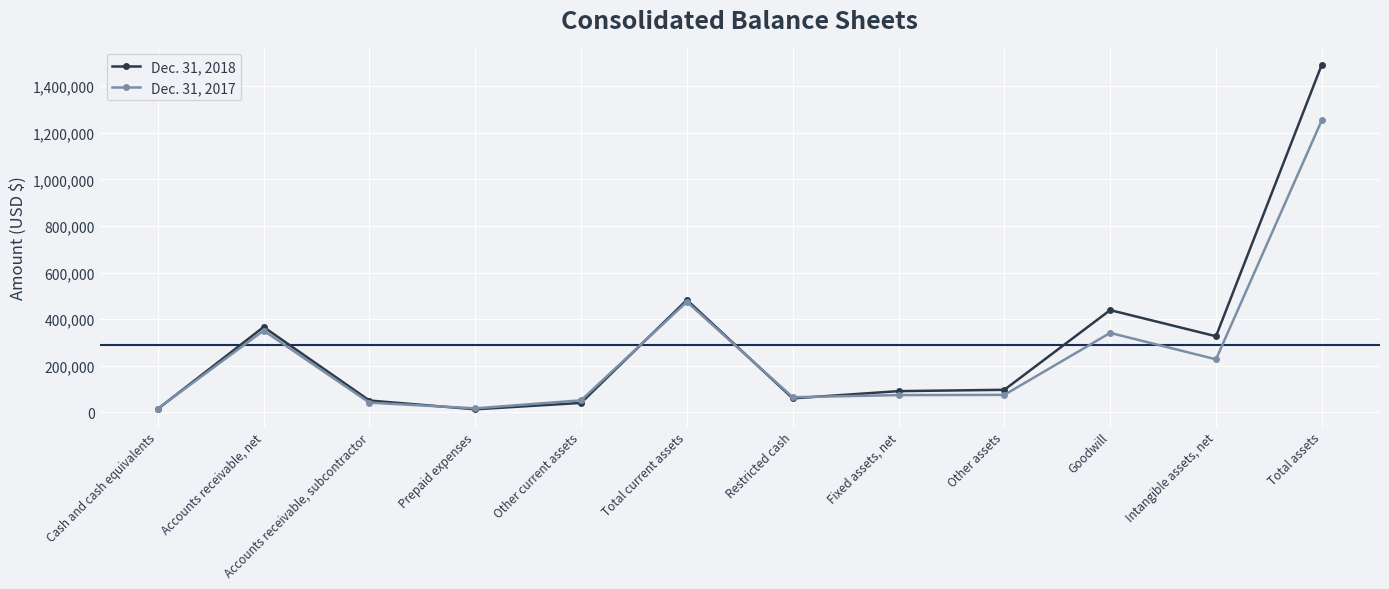

What is the difference between the Dec. 31, 2018 values at Other assets and Fixed assets, net?

5733